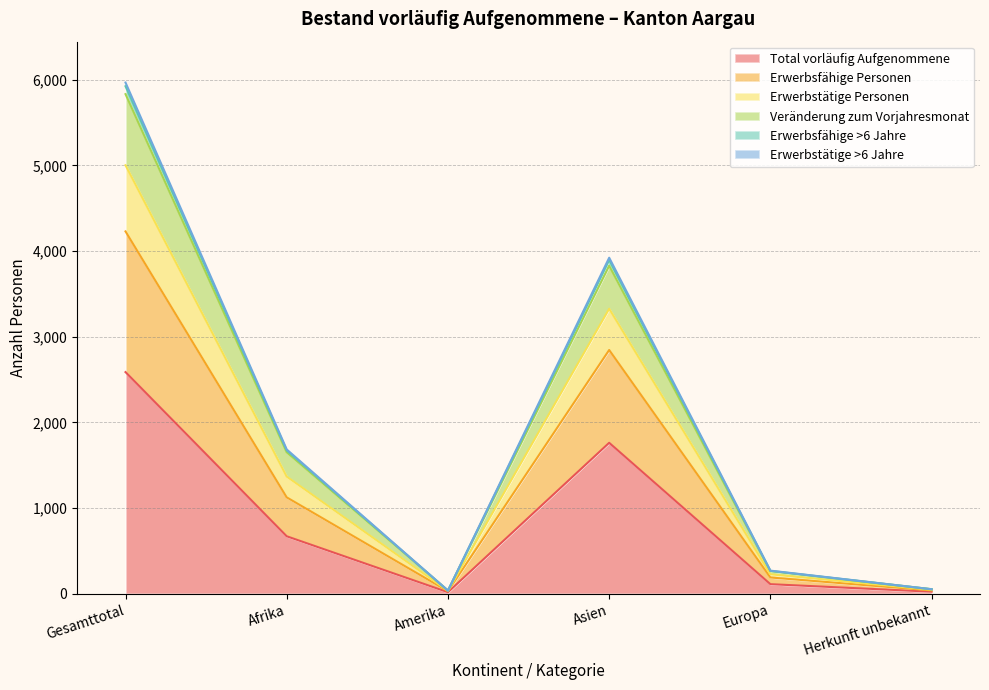

What position from the right is Afrika?

5